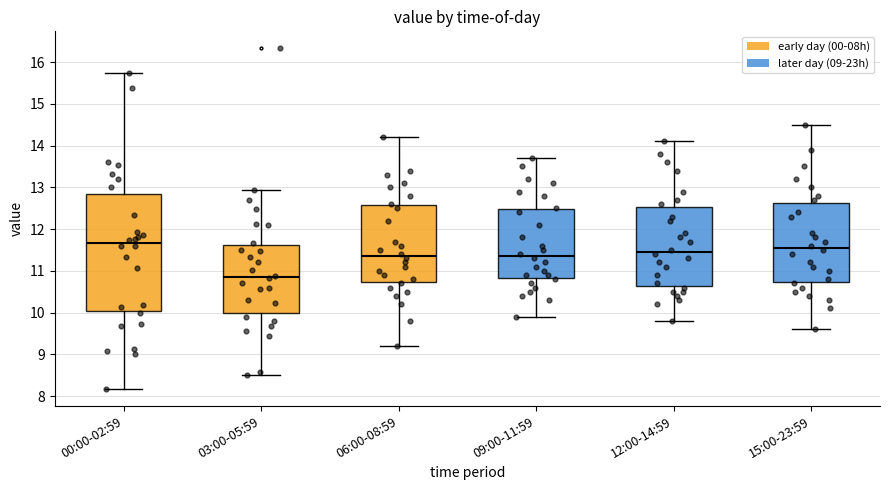

Reading left to right, transcribe this box plot: for each box, give where its median line is, the range the box spans, and where its two whiskers end, as read against the y-axis. The values are not printed on the chart, so give them approximately, as read against the axis.

00:00-02:59: median 11.7, box 10.0 to 12.8, whiskers 8.2 to 15.7
03:00-05:59: median 10.9, box 10.0 to 11.6, whiskers 8.5 to 12.9
06:00-08:59: median 11.4, box 10.7 to 12.6, whiskers 9.2 to 14.2
09:00-11:59: median 11.4, box 10.8 to 12.5, whiskers 9.9 to 13.7
12:00-14:59: median 11.5, box 10.6 to 12.5, whiskers 9.8 to 14.1
15:00-23:59: median 11.6, box 10.7 to 12.6, whiskers 9.6 to 14.5